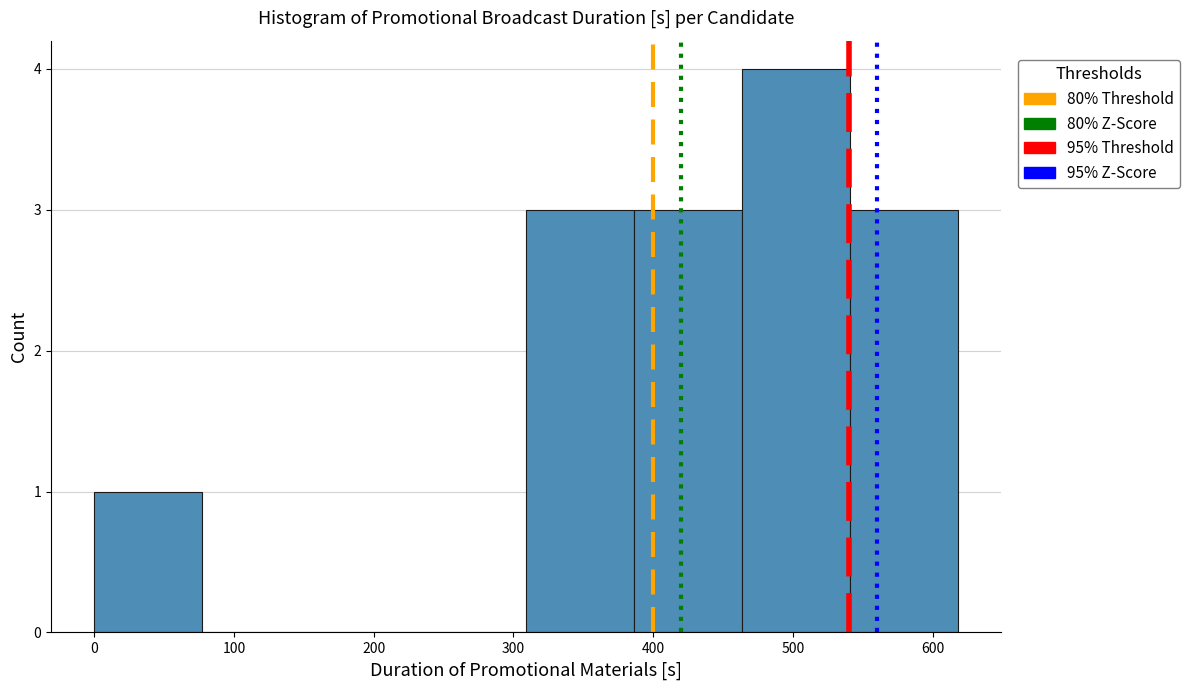

Reading left to right, transcribe this chart: for each bar, give the range it covers on the x-axis and its height. Neither the bar edges nor the heights are printed on the chart, so give them approximately, as read against the axes.

0 to 80: 1
80 to 150: 0
150 to 230: 0
230 to 310: 0
310 to 390: 3
390 to 460: 3
460 to 540: 4
540 to 620: 3